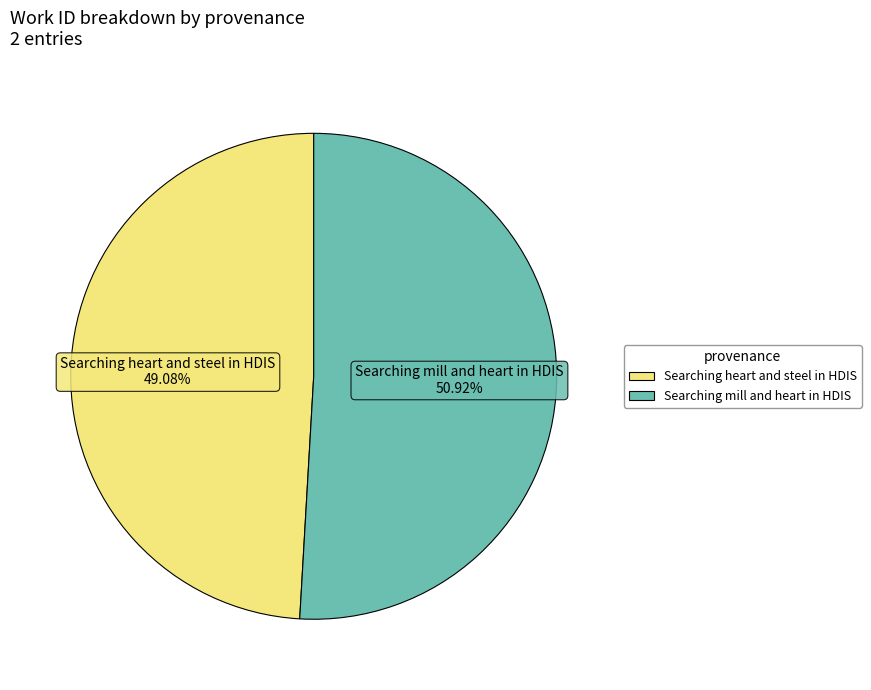

What percentage is the Searching mill and heart in HDIS slice, to the nearest percent?

51%